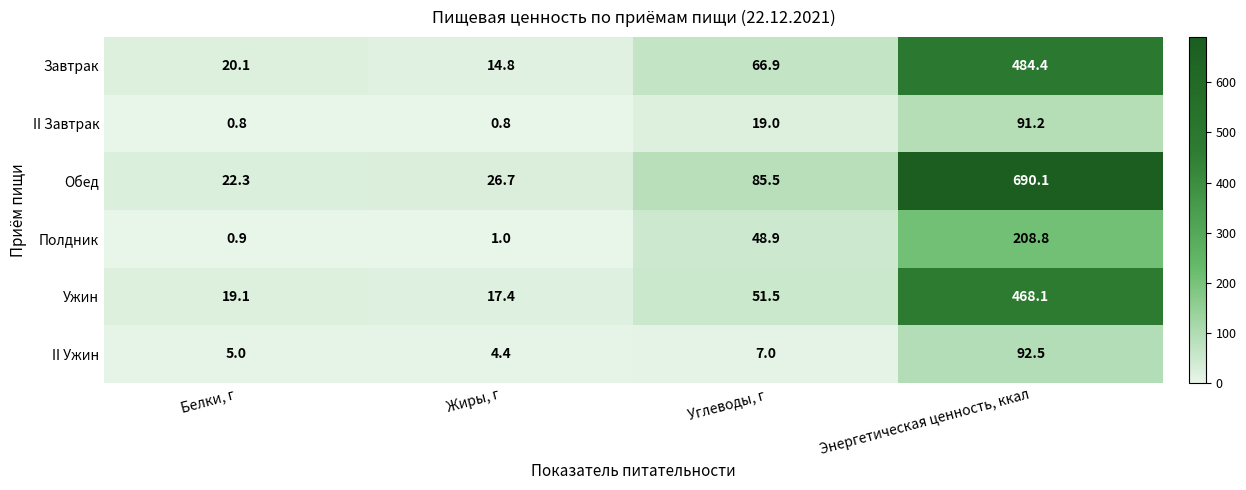

What is the difference between the II Ужин values at Углеводы, г and Энергетическая ценность, ккал?

85.5